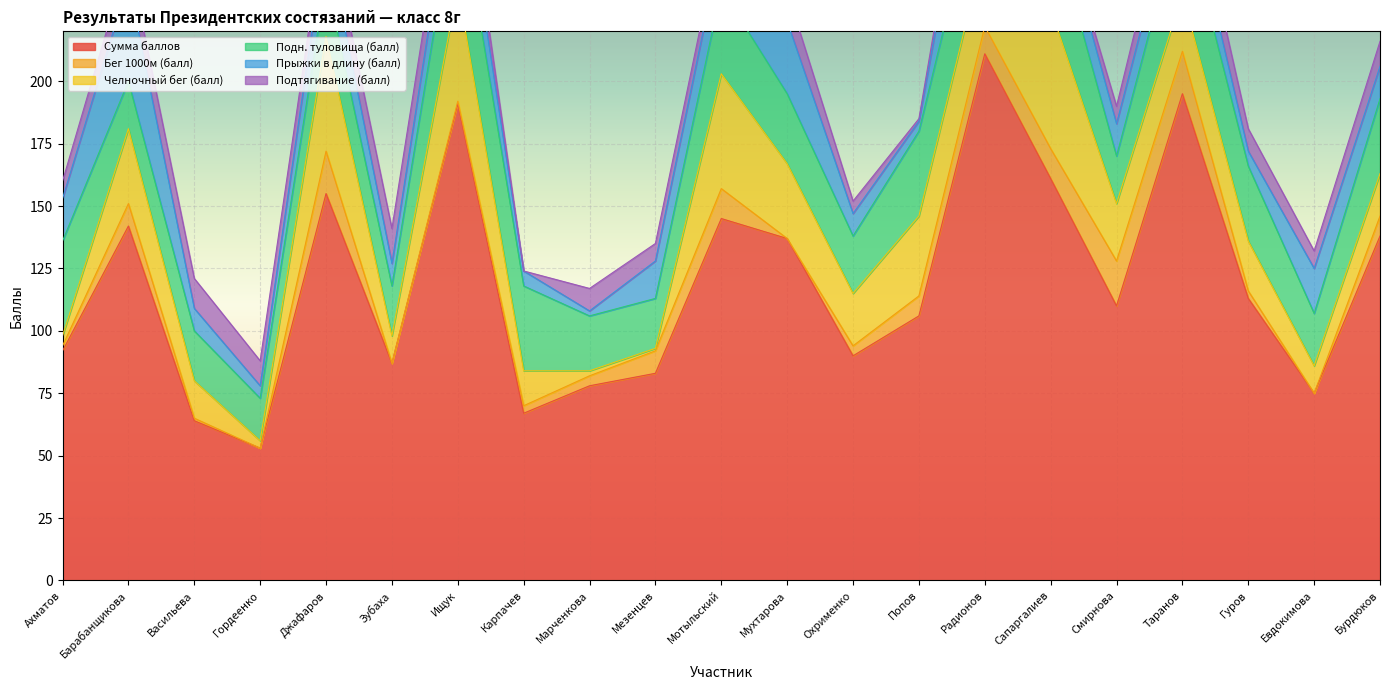

The Сумма баллов series shows 292 at Ищук. True or false?

False